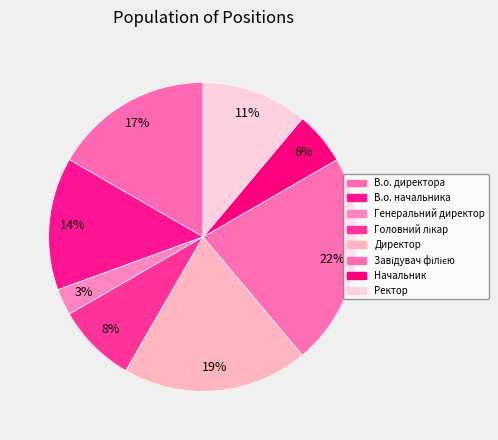

Rank the categories by value from highest to lowest.

Завідувач філією, Директор, В.о. директора, В.о. начальника, Ректор, Головний лікар, Начальник, Генеральний директор